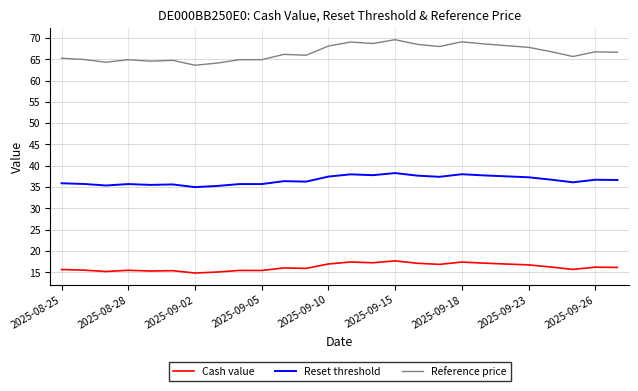

How many categories are shown in the chart?

26